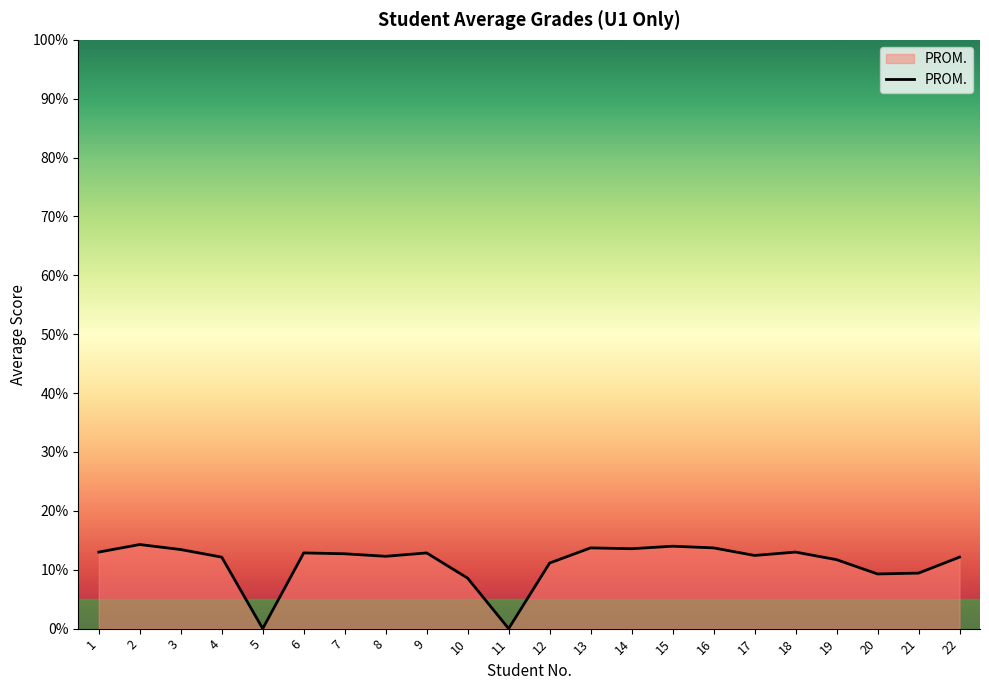

The value at 17 is 12.4. True or false?

True